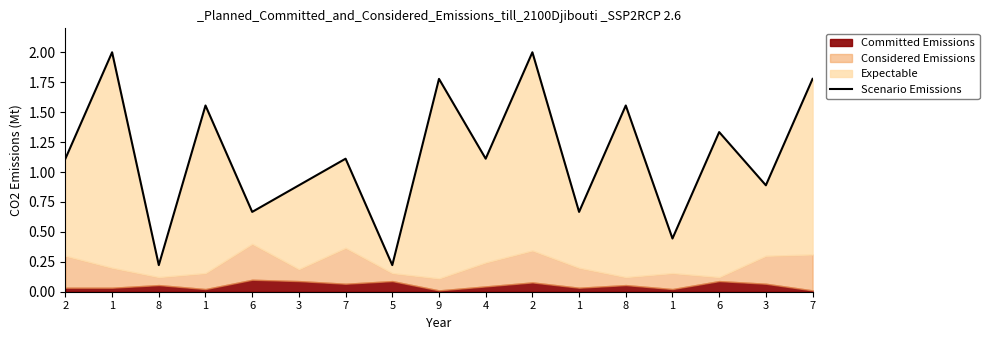

List the labels in order of value, largest first.

1, 2, 9, 7, 1, 8, 6, 2, 7, 4, 3, 3, 6, 1, 1, 8, 5